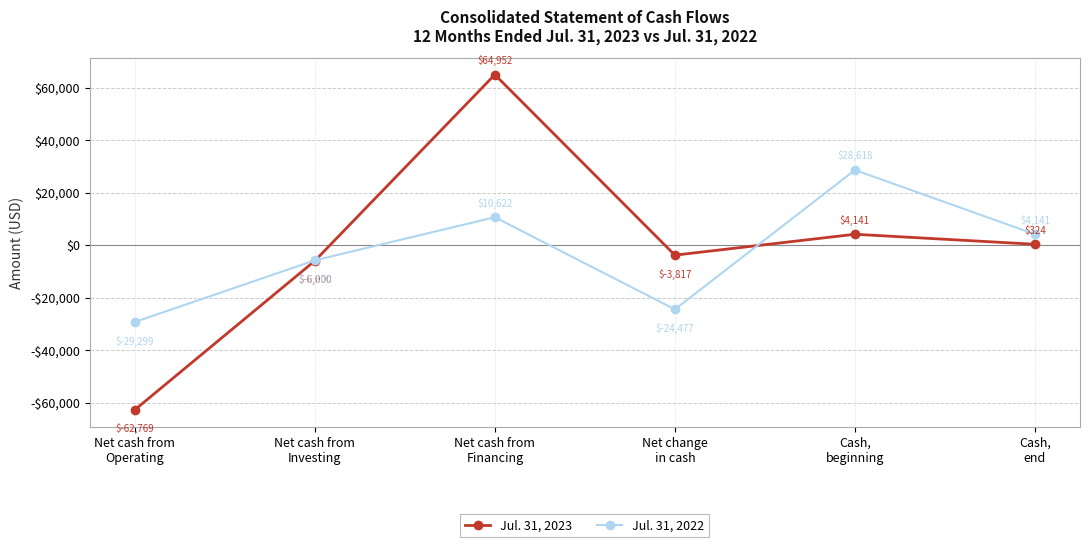

Does the chart display data point markers on the line(s)?

Yes